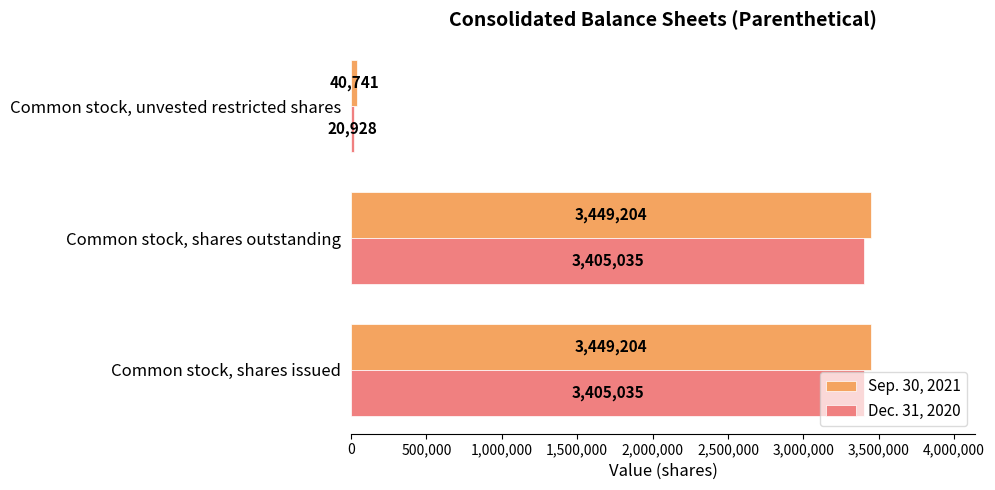

Is the value of Dec. 31, 2020 at Common stock, shares outstanding greater than the value of Sep. 30, 2021 at Common stock, shares issued?

No